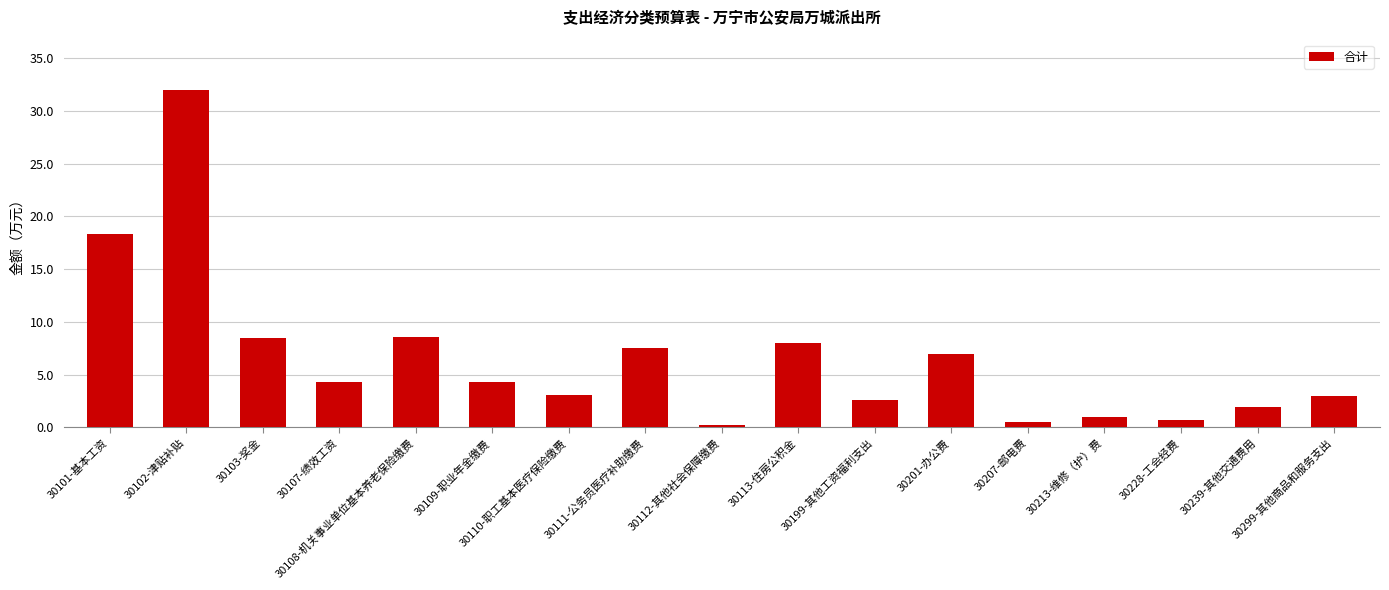

Does the chart contain stacked bars?

No